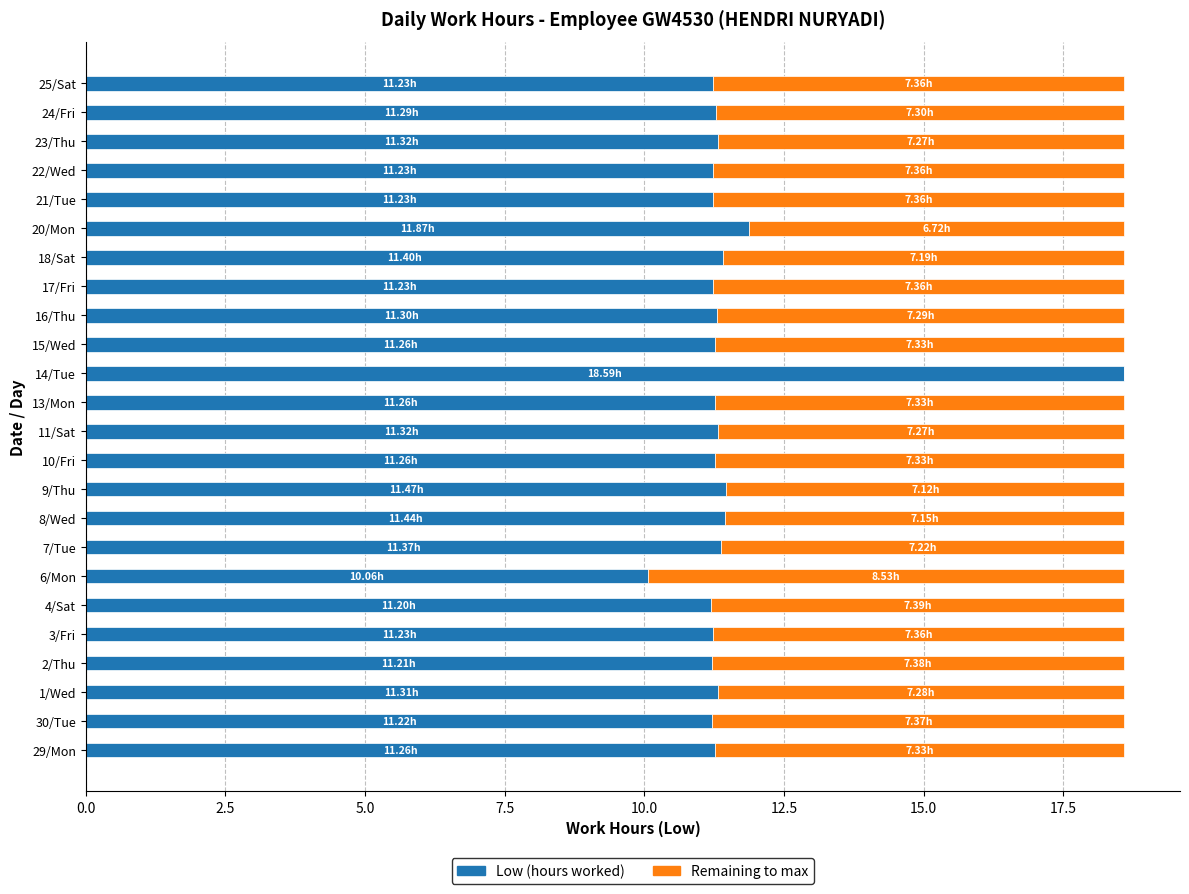

What is the total value across all series at 2/Thu?

18.6